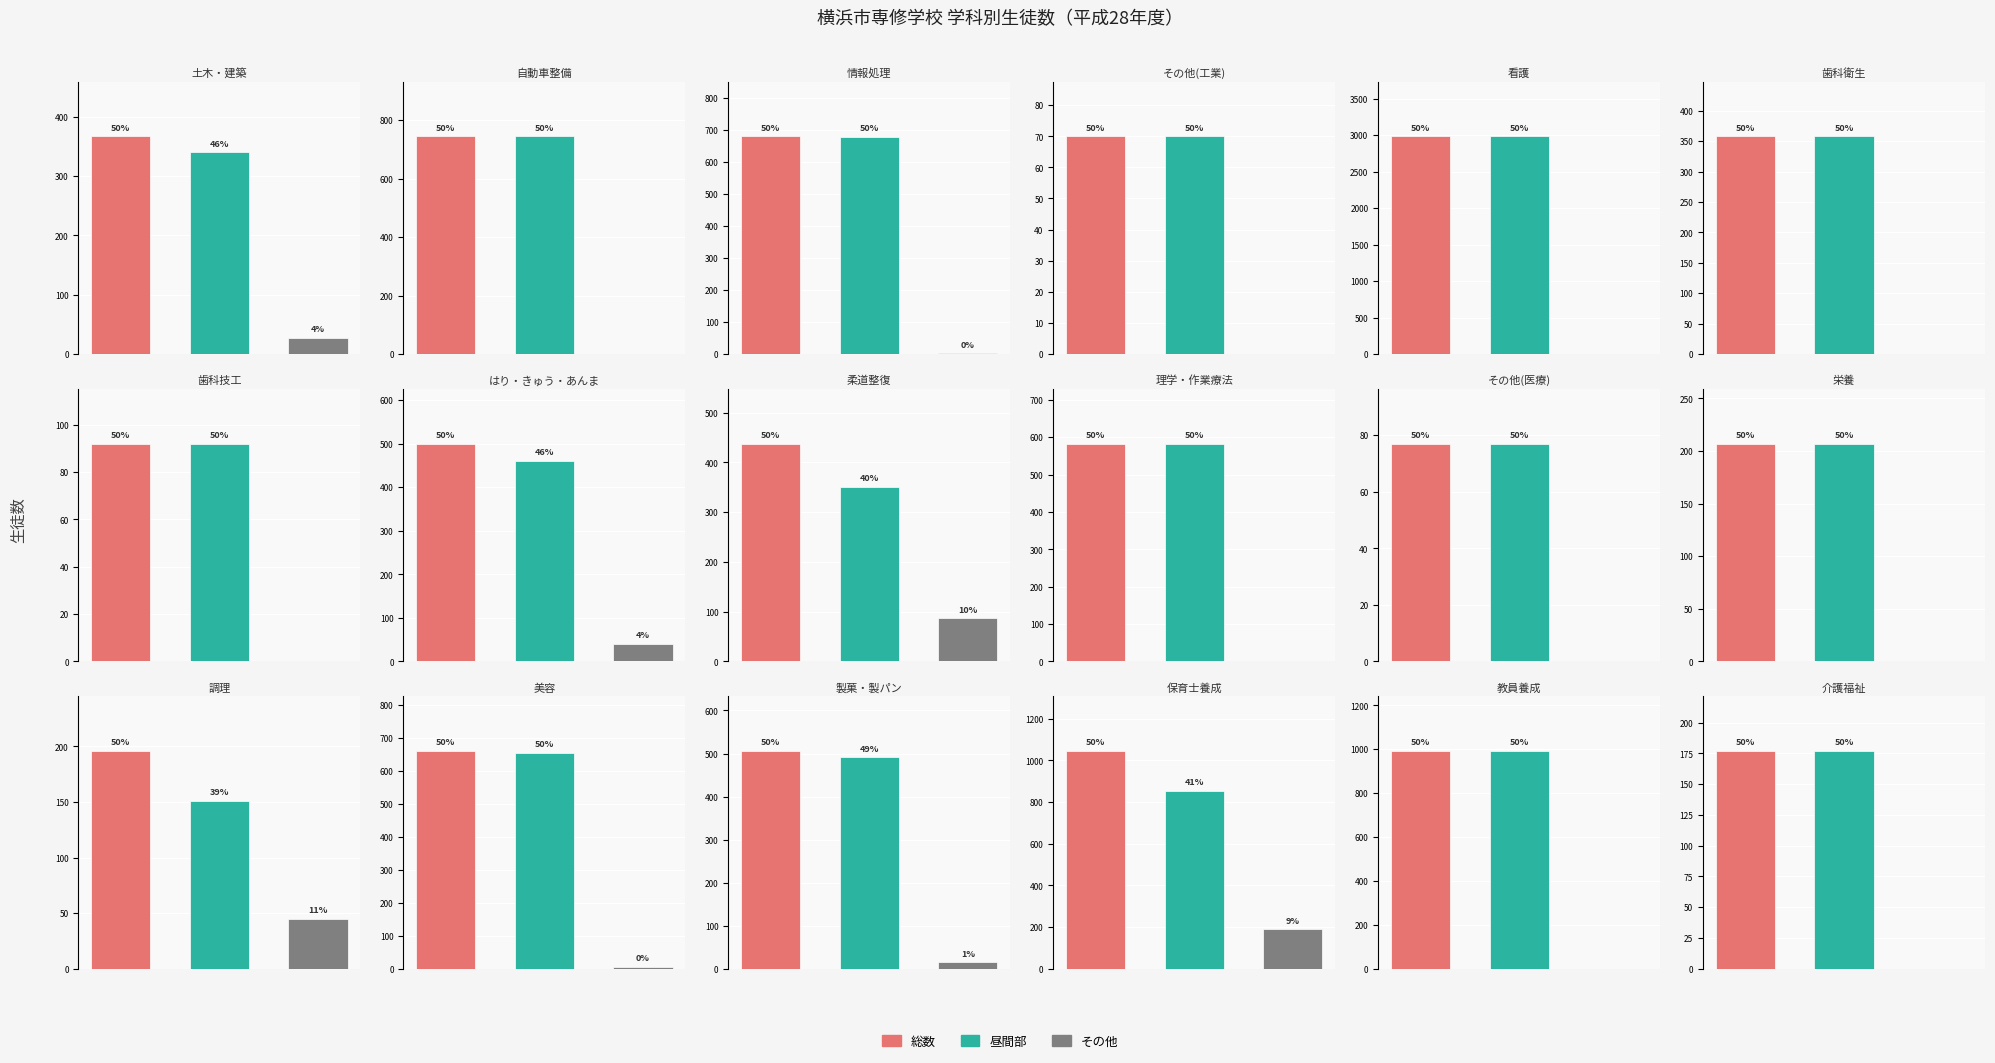

How many categories are shown in the chart?

18